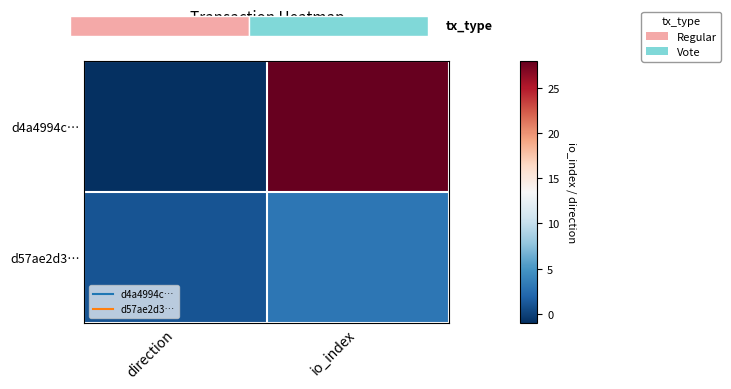

At which label is d57ae2d3… closest to 2?

direction